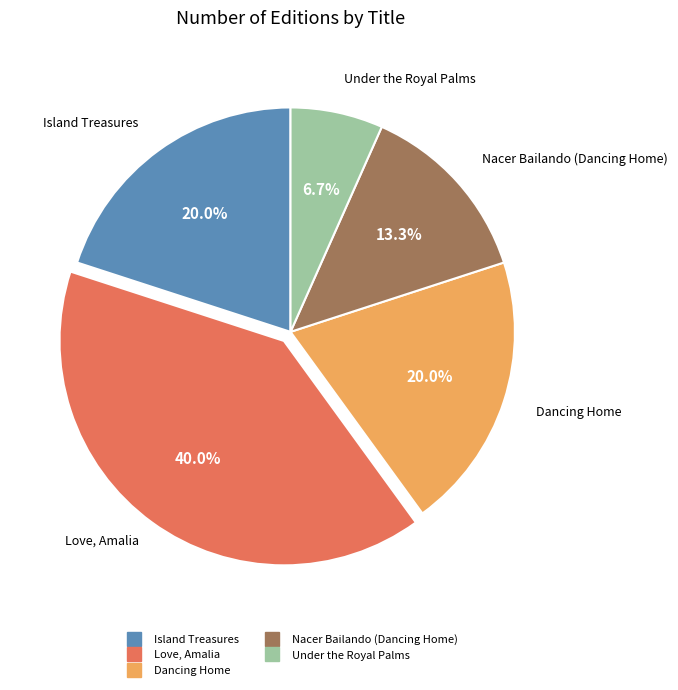

How many segments does this pie chart have?

5